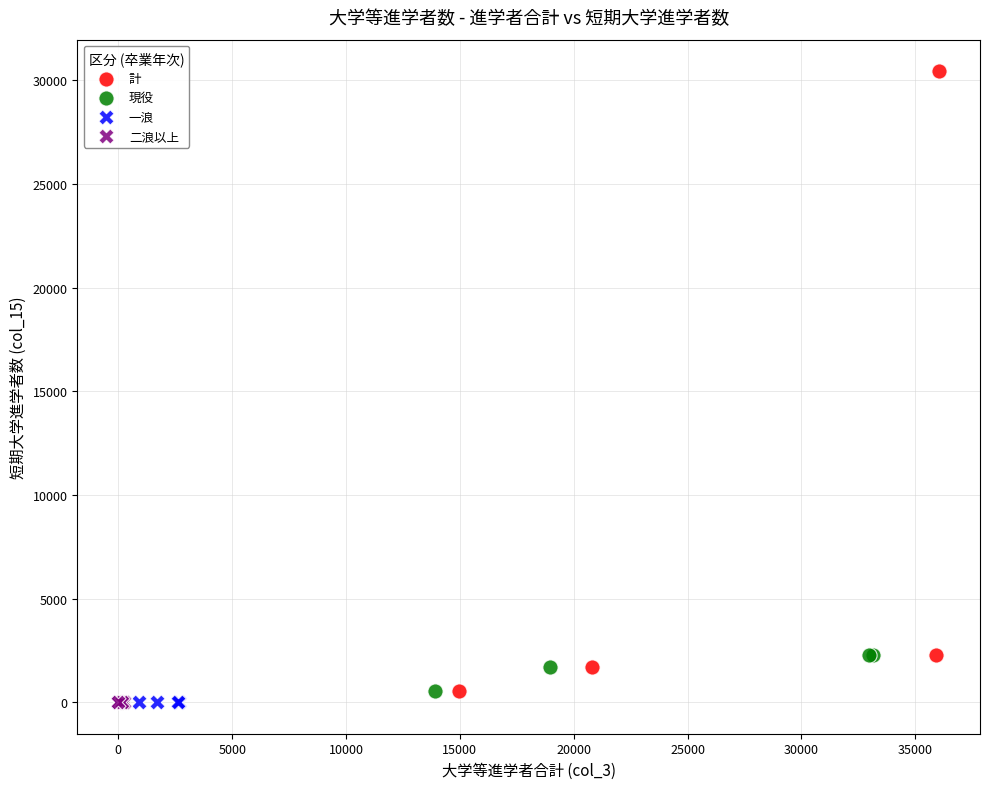

Which series has the largest Y range (max minus min)?

計